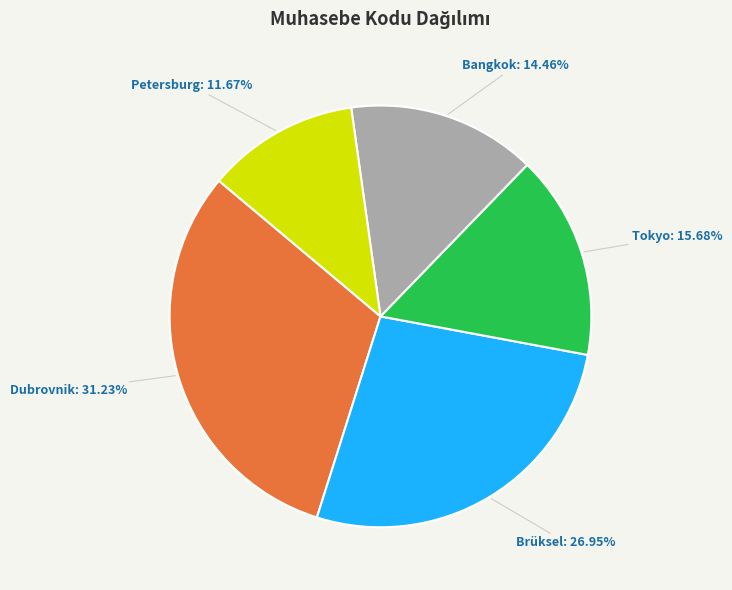

Does any single category account for the majority?

No